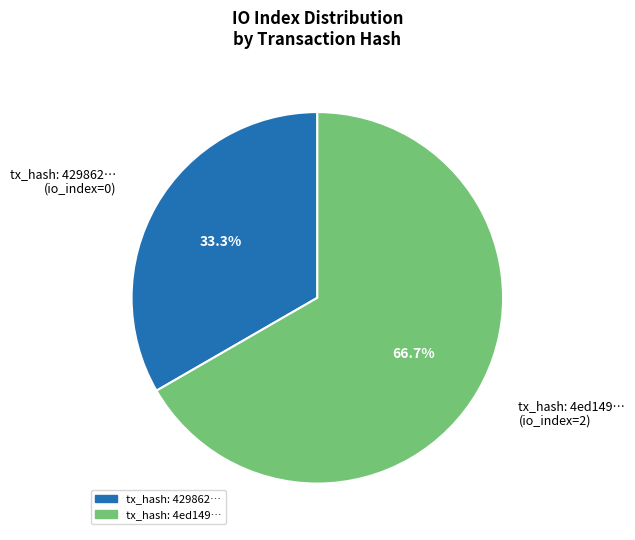

Which category has the smallest portion of the pie?

tx_hash: 429862… (io_index=0)